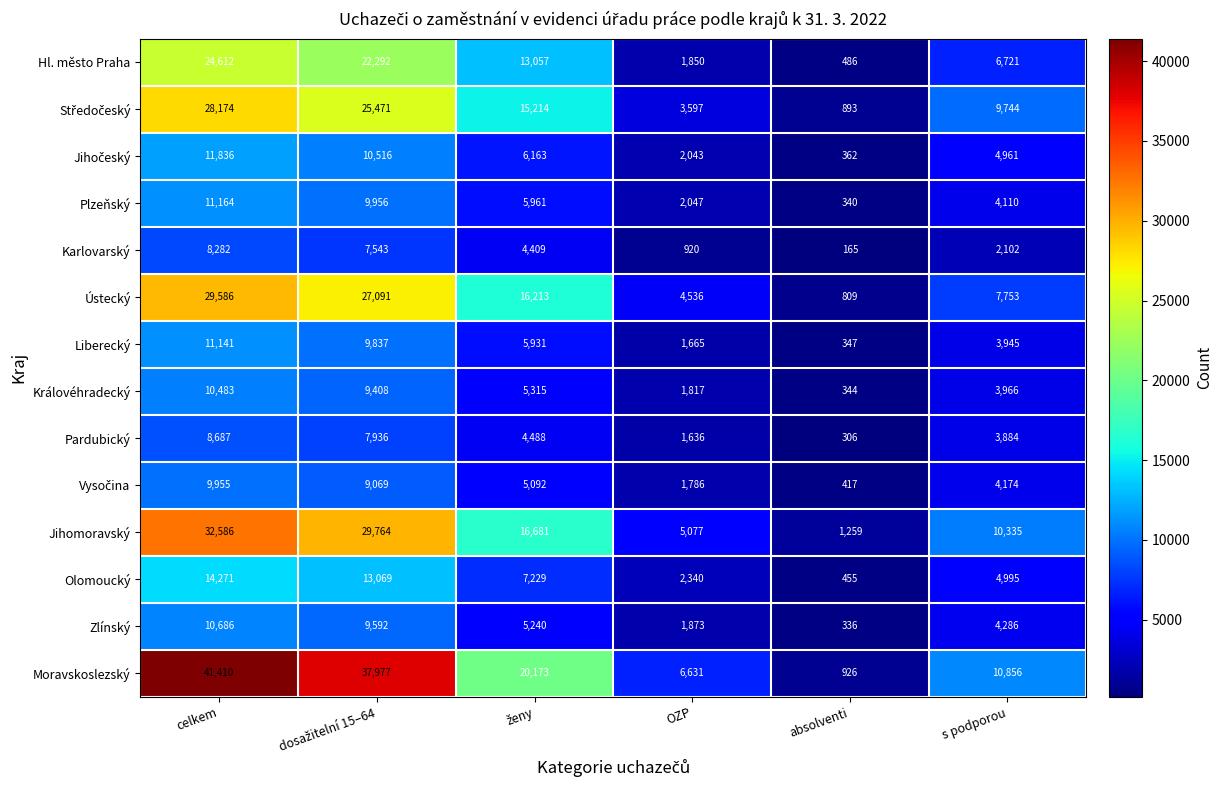

Is it true that Plzeňský equals 17353 at celkem?

False